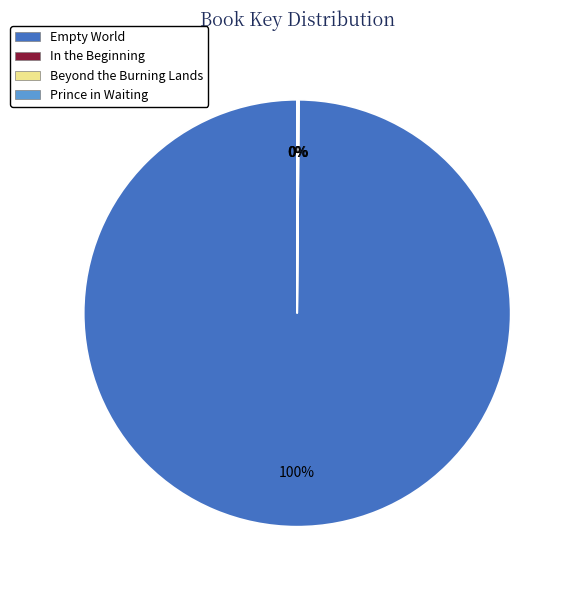

Is Empty World the majority of the pie?

Yes